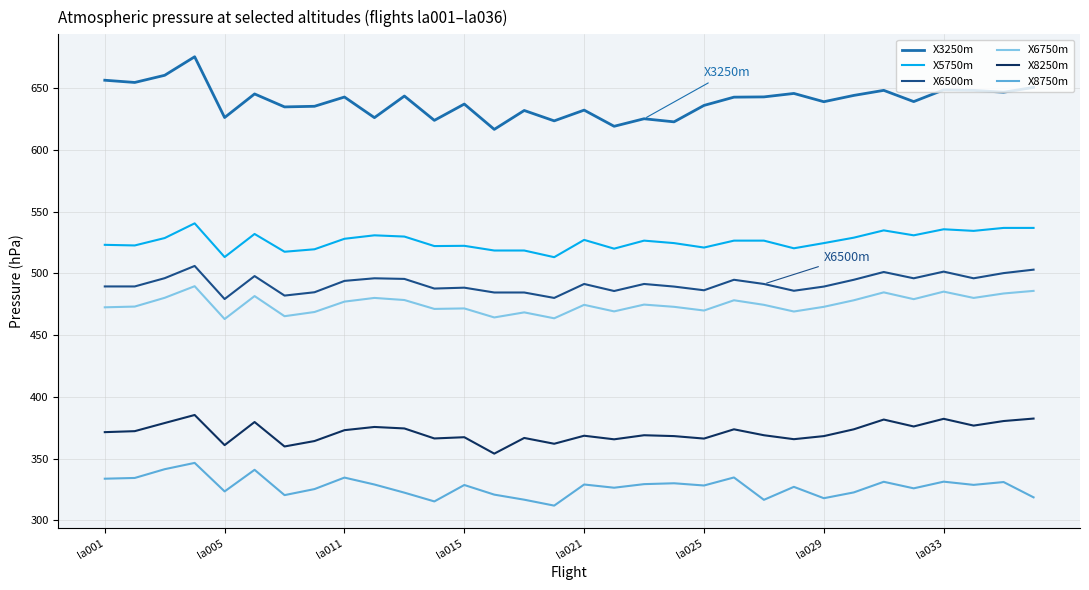

What is the maximum value for X8750m?

346.5